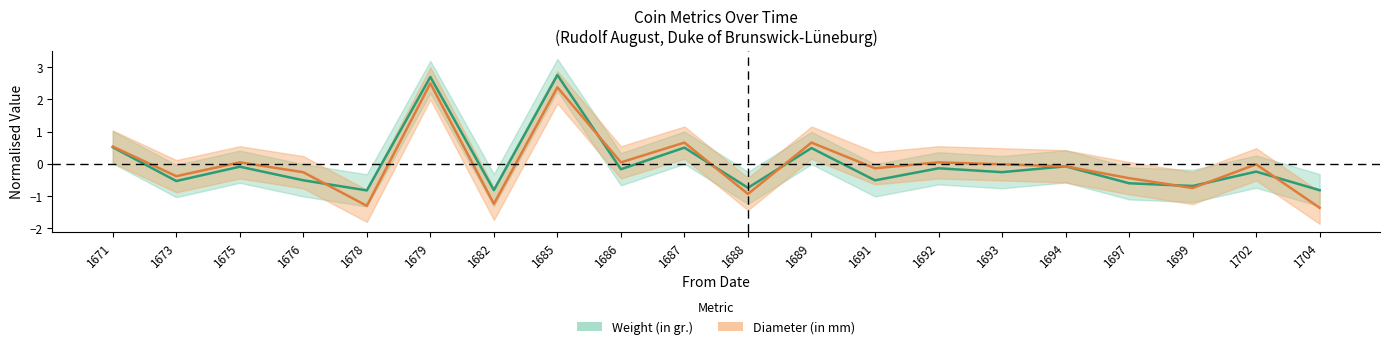

What is the difference between the second highest and second lowest values in the Diameter (in mm) series?

3.7